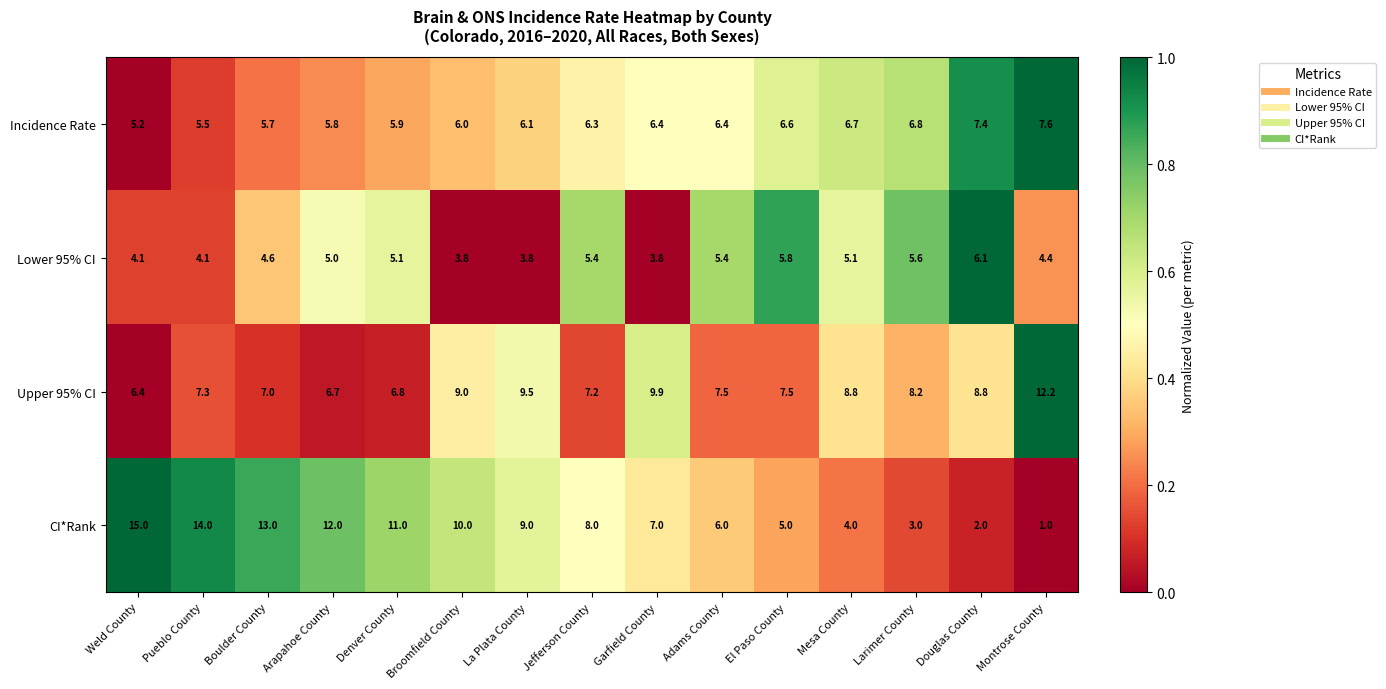

Rank the series at Broomfield County from lowest to highest value.

Lower 95% CI, Incidence Rate, Upper 95% CI, CI*Rank